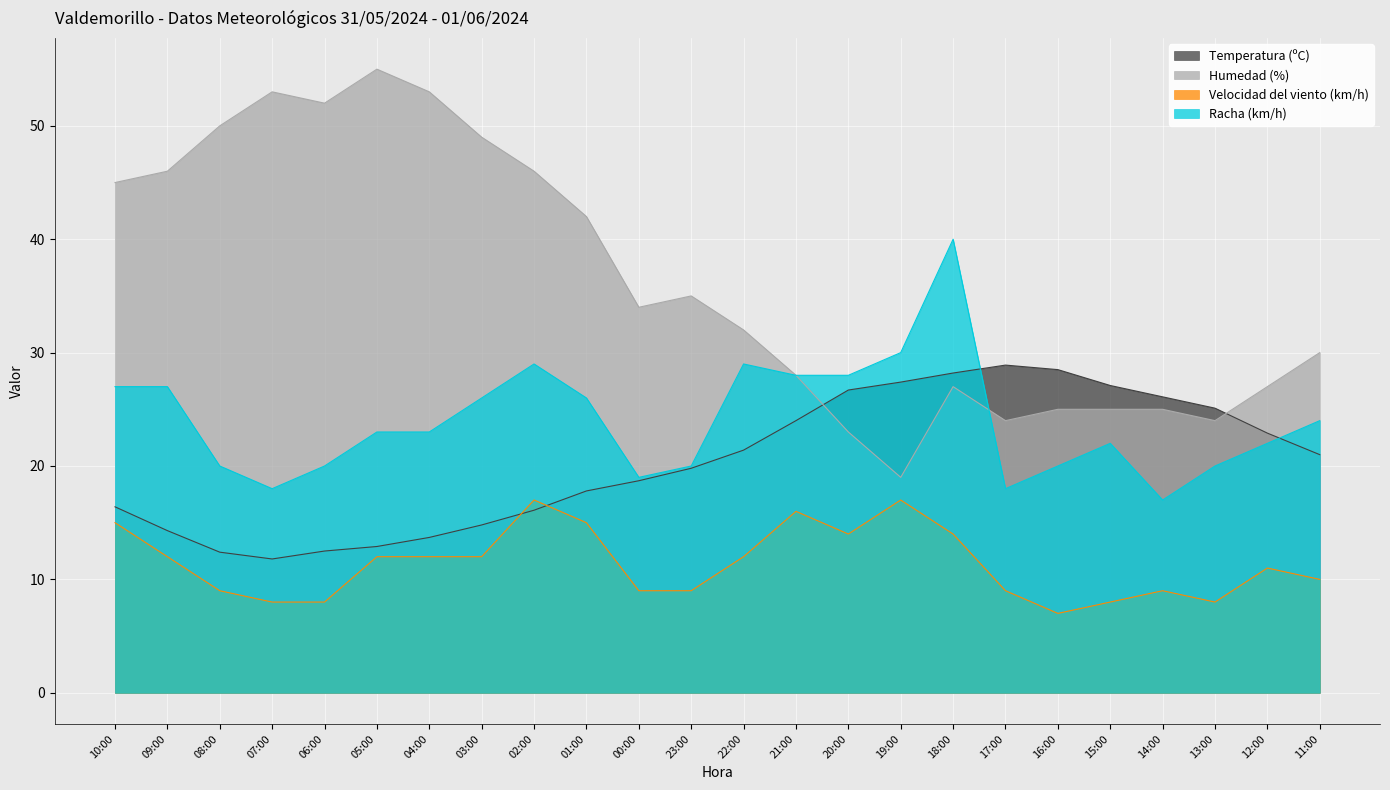

Reading left to right, list all the values displayed in this chart.

Temperatura (ºC): 16.4	14.3	12.4	11.8	12.5	12.9	13.7	14.8	16.1	17.8	18.7	19.8	21.4	24.0	26.7	27.4	28.2	28.9	28.5	27.1	26.1	25.1	22.9	21.0
Humedad (%): 45.0	46.0	50.0	53.0	52.0	55.0	53.0	49.0	46.0	42.0	34.0	35.0	32.0	28.0	23.0	19.0	27.0	24.0	25.0	25.0	25.0	24.0	27.0	30.0
Velocidad del viento (km/h): 15.0	12.0	9.0	8.0	8.0	12.0	12.0	12.0	17.0	15.0	9.0	9.0	12.0	16.0	14.0	17.0	14.0	9.0	7.0	8.0	9.0	8.0	11.0	10.0
Racha (km/h): 27.0	27.0	20.0	18.0	20.0	23.0	23.0	26.0	29.0	26.0	19.0	20.0	29.0	28.0	28.0	30.0	40.0	18.0	20.0	22.0	17.0	20.0	22.0	24.0